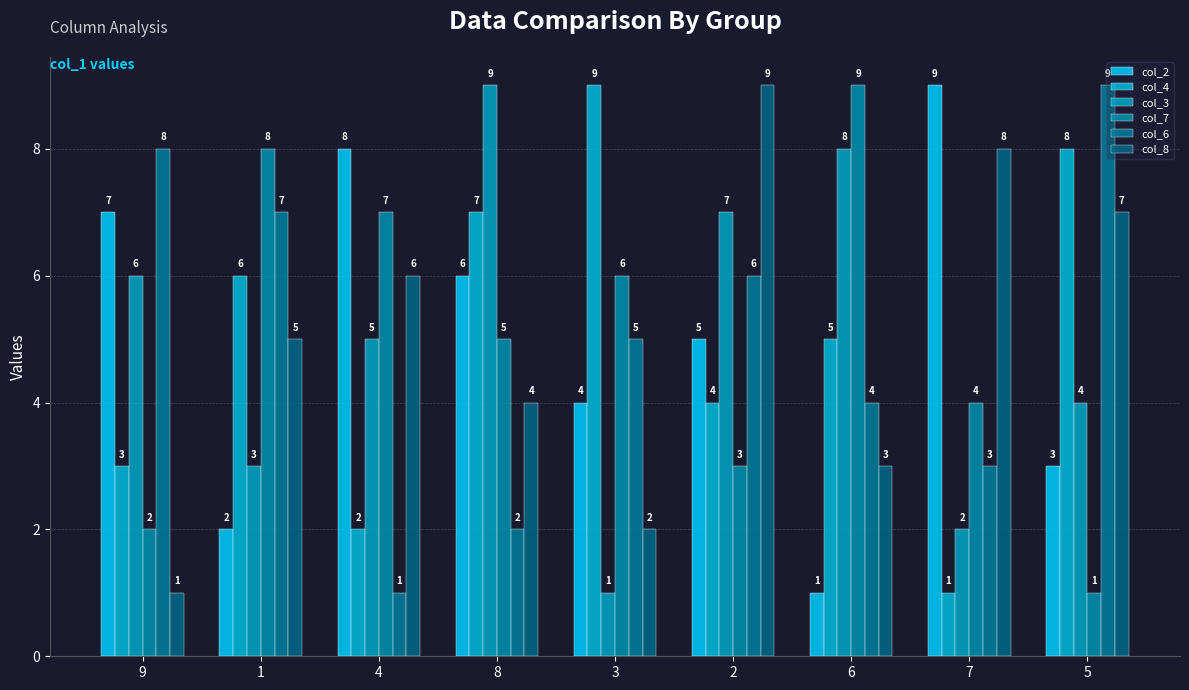

How many bars are there in each group?

6